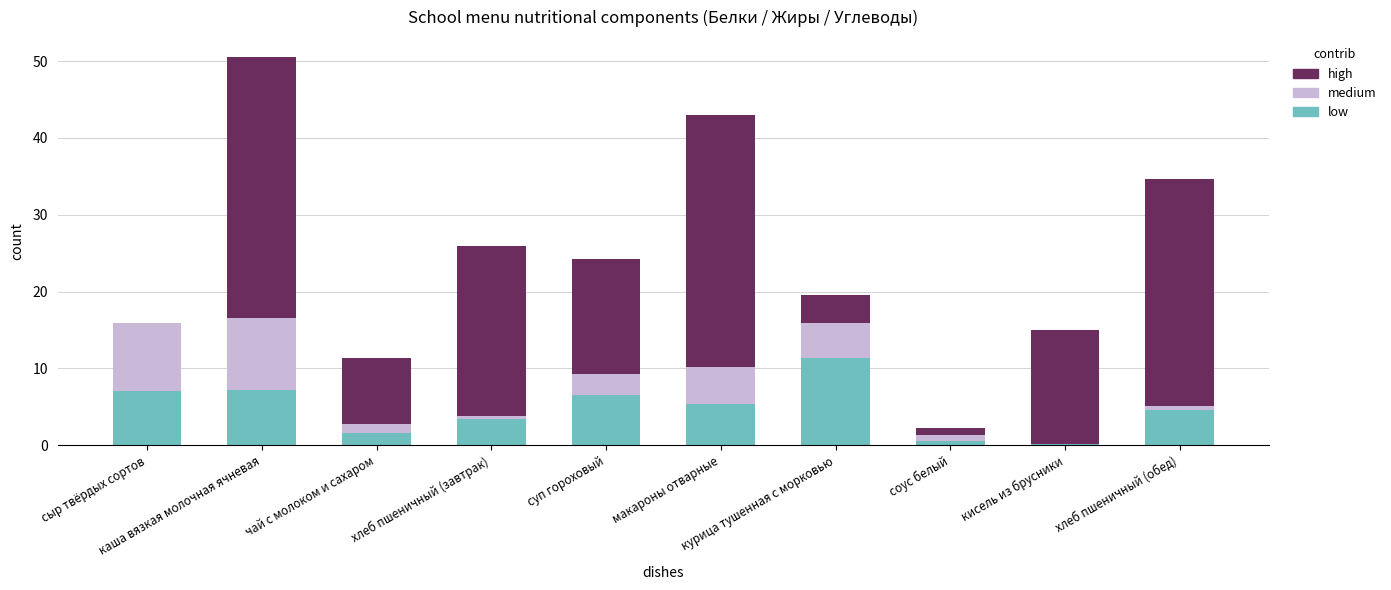

Are the bars horizontal?

No